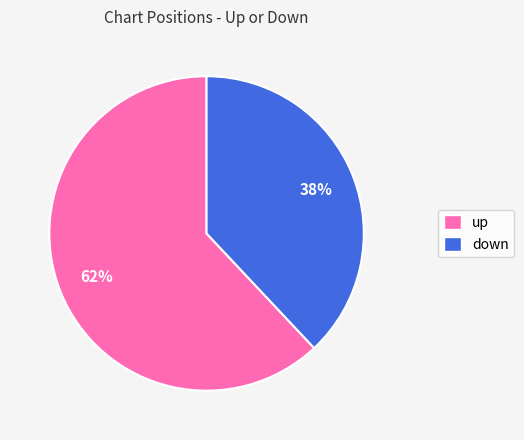

What percentage is the up slice, to the nearest percent?

62%